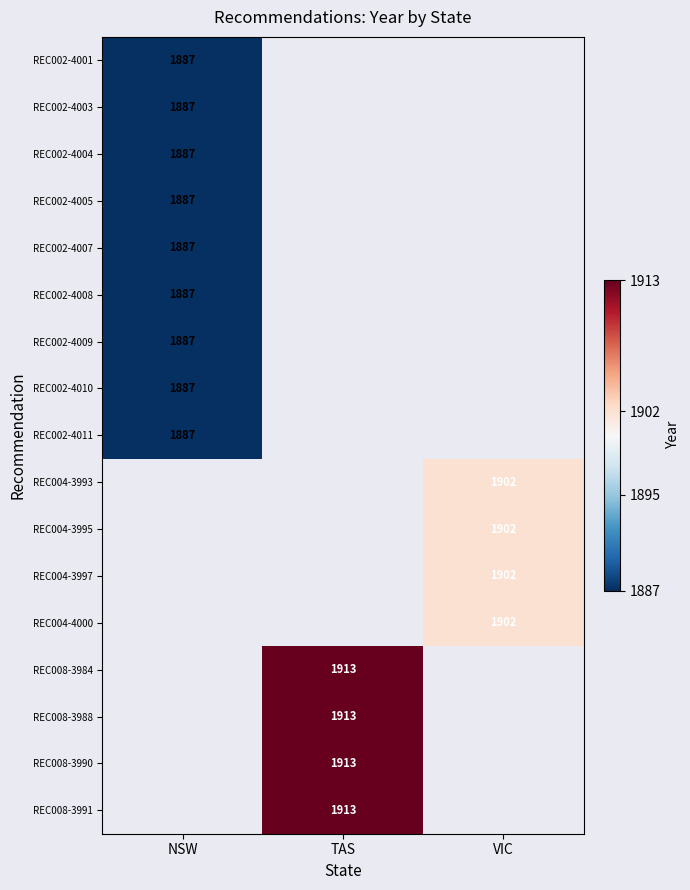

Is it true that REC004-3993 equals 805 at VIC?

False